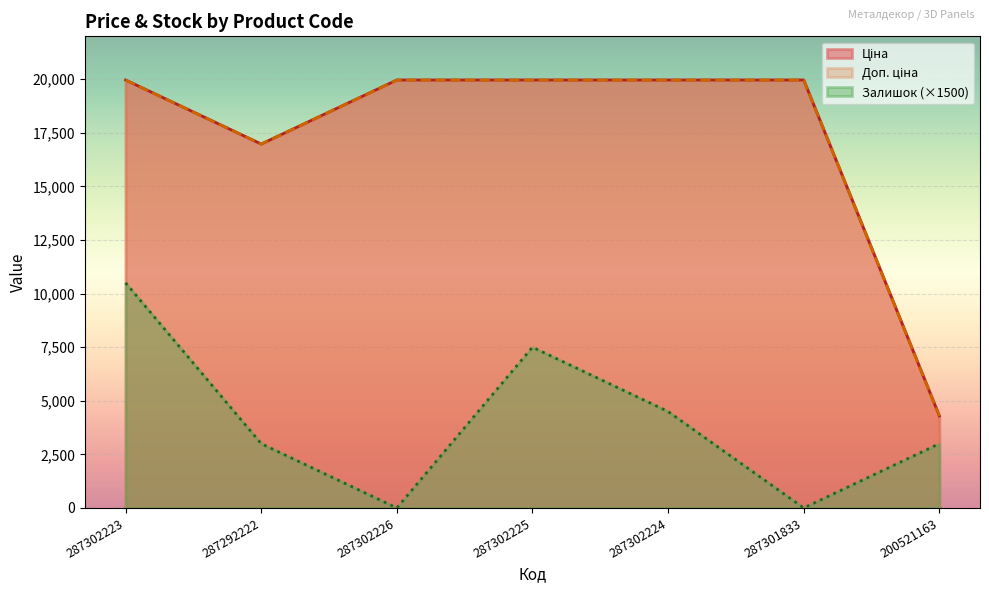

True or false: Ціна and Залишок intersect in this chart.

False